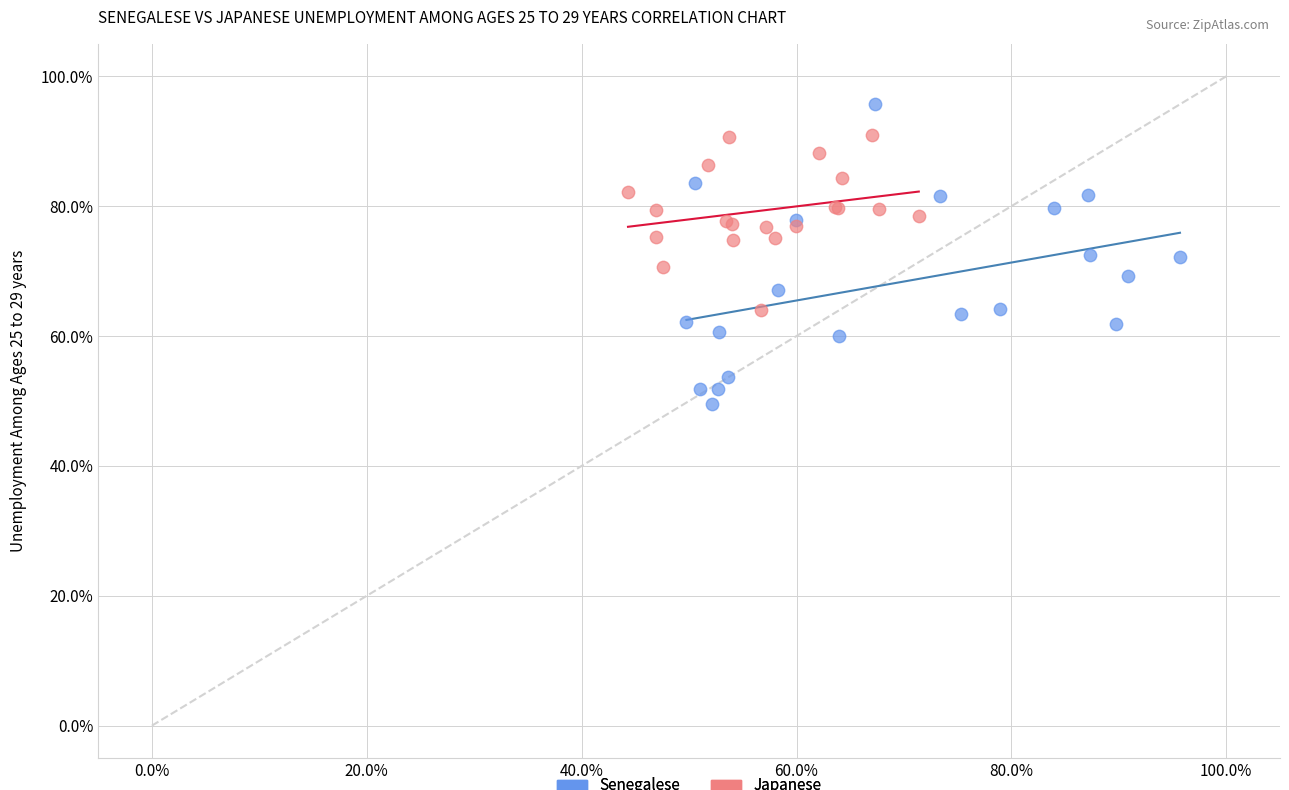

Which series reaches the minimum Y coordinate?

Senegalese